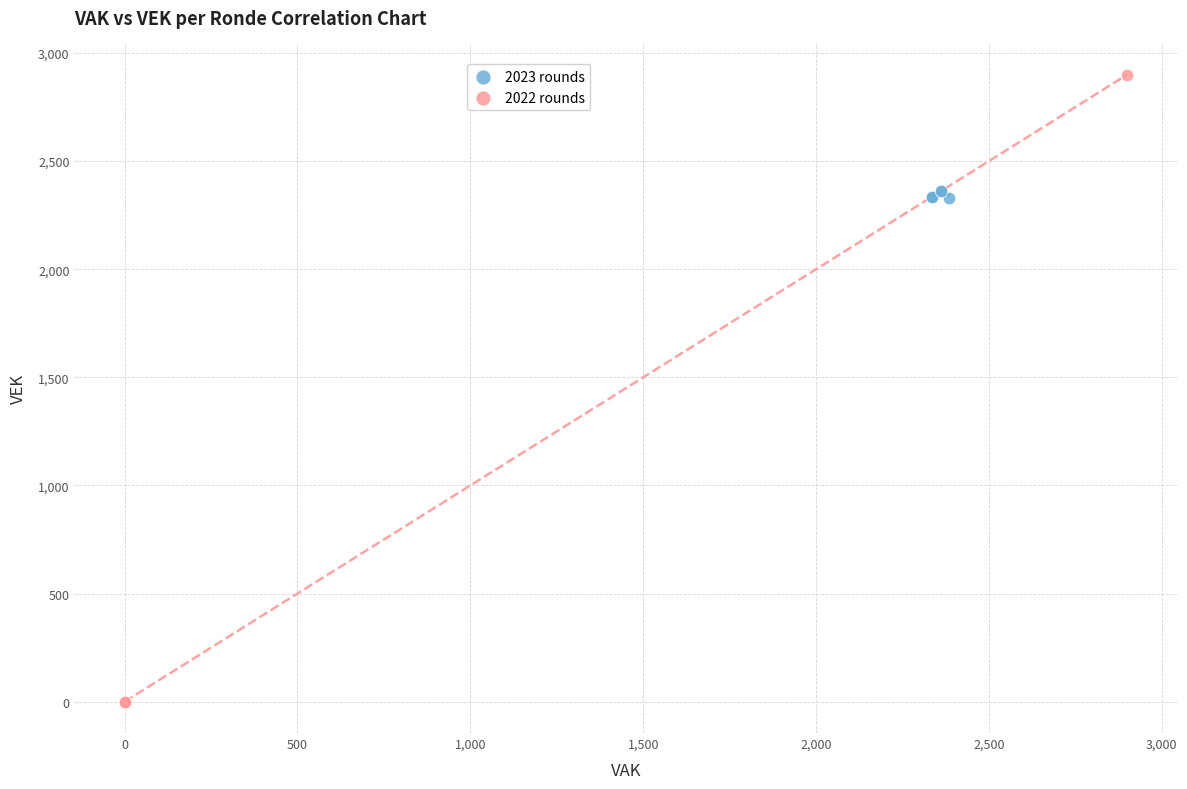

What are all the series names shown in the legend?

2023 rounds, 2022 rounds